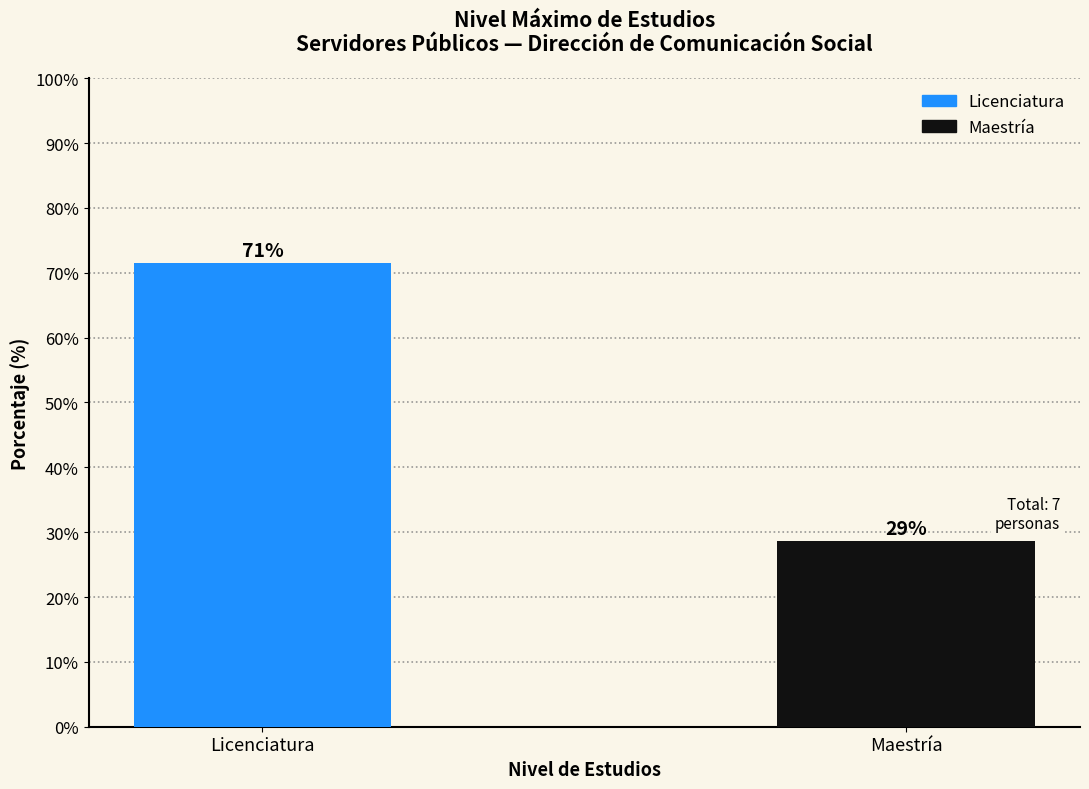

Approximately how many times larger is the value at Maestría compared to Licenciatura?

0.4